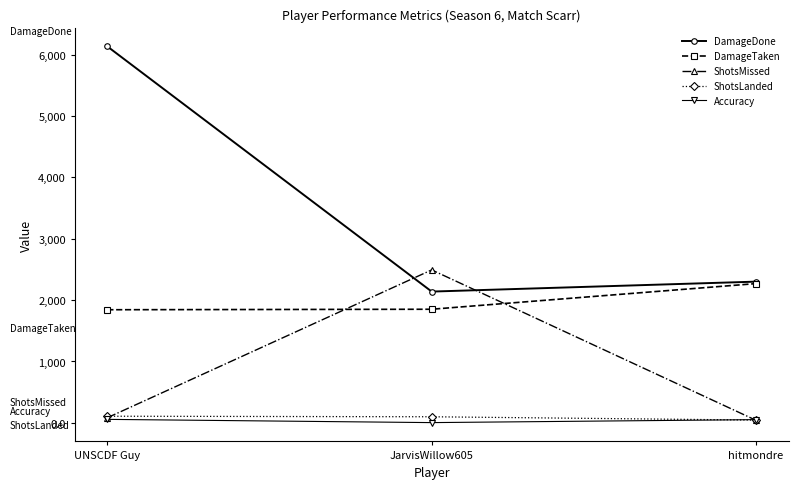

The value of DamageDone at JarvisWillow605 is 2139.0. True or false?

True